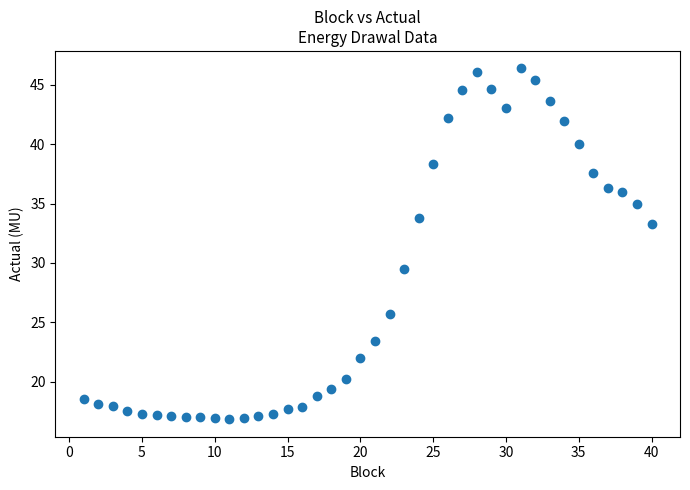

What Y value in the scatter plot is closest to 31?

29.4